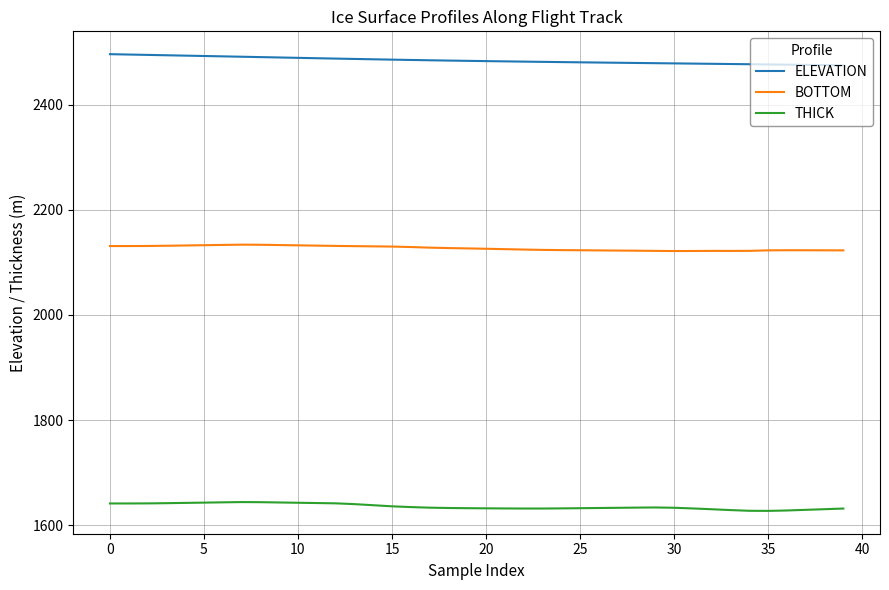

List the series in order of their peak value, lowest first.

THICK, BOTTOM, ELEVATION